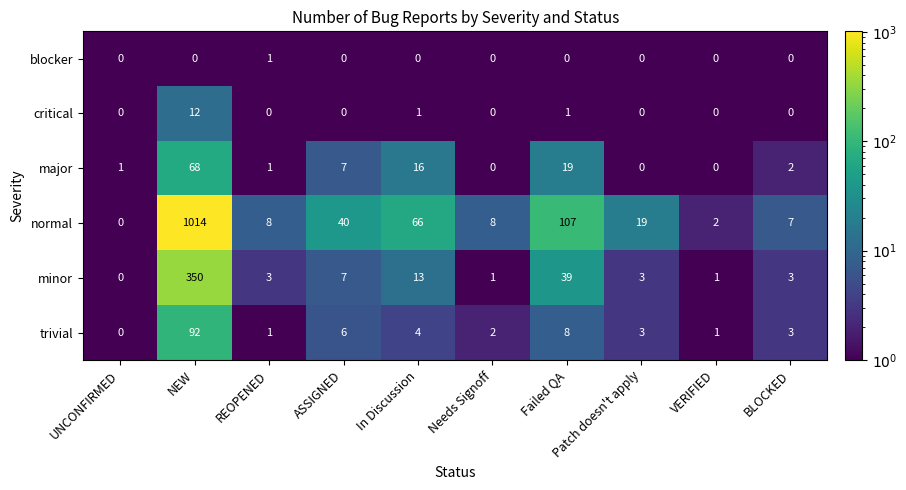

List the series in order of their peak value, highest first.

normal, minor, trivial, major, critical, blocker